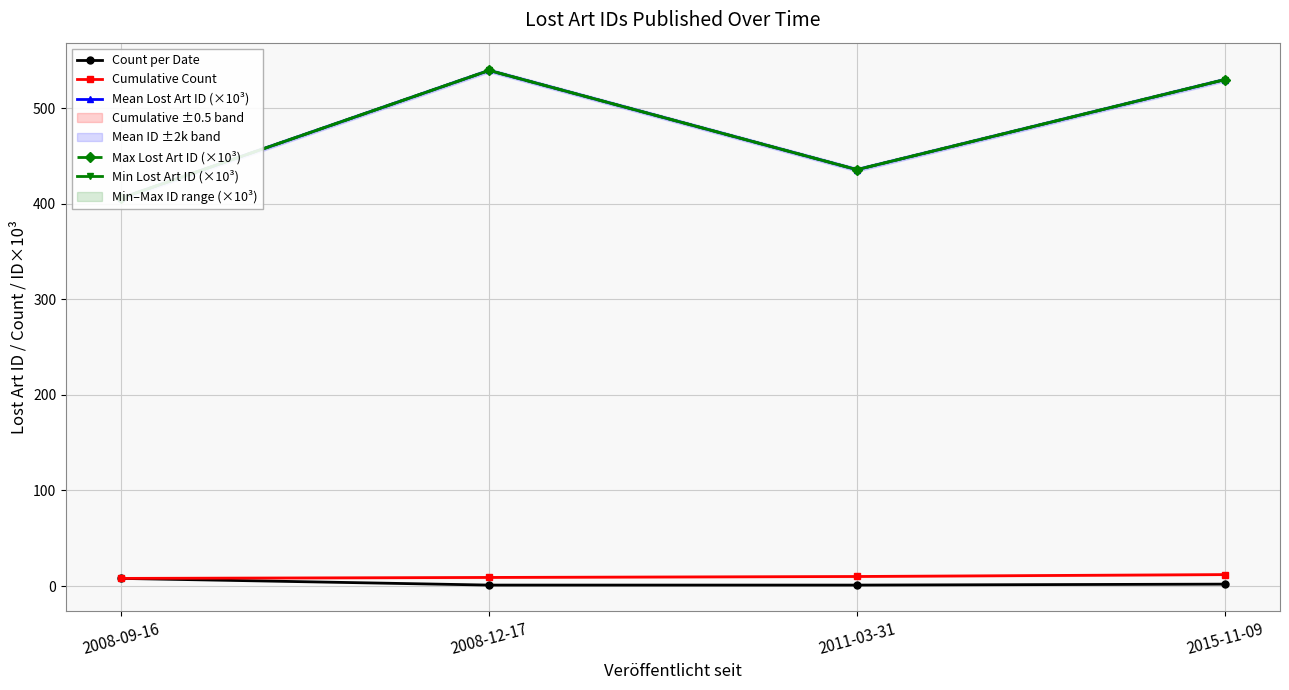

At which category is the sum across all series the highest?

2008-12-17